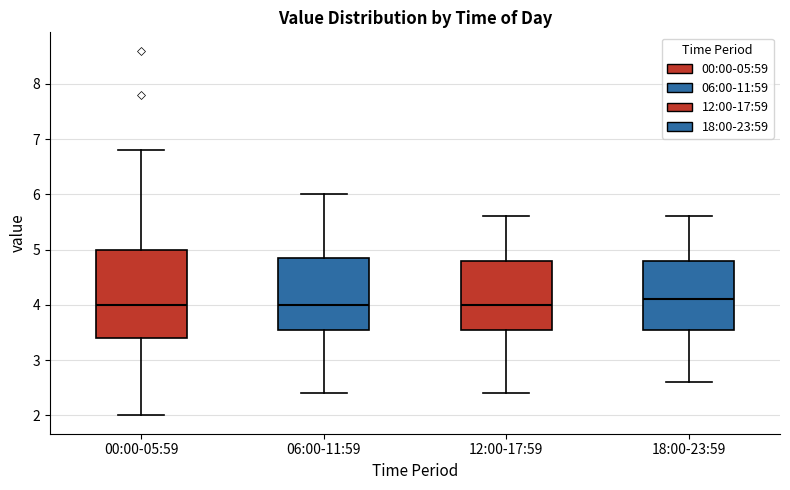

Reading left to right, read every box against the y-axis: the position of its median line, the range the box covers, and the ends of its whiskers. The values are not printed on the chart, so give them approximately, as read against the axis.

00:00-05:59: median 4.0, box 3.4 to 5.0, whiskers 2.0 to 6.8
06:00-11:59: median 4.0, box 3.6 to 4.9, whiskers 2.4 to 6.0
12:00-17:59: median 4.0, box 3.6 to 4.8, whiskers 2.4 to 5.6
18:00-23:59: median 4.1, box 3.6 to 4.8, whiskers 2.6 to 5.6